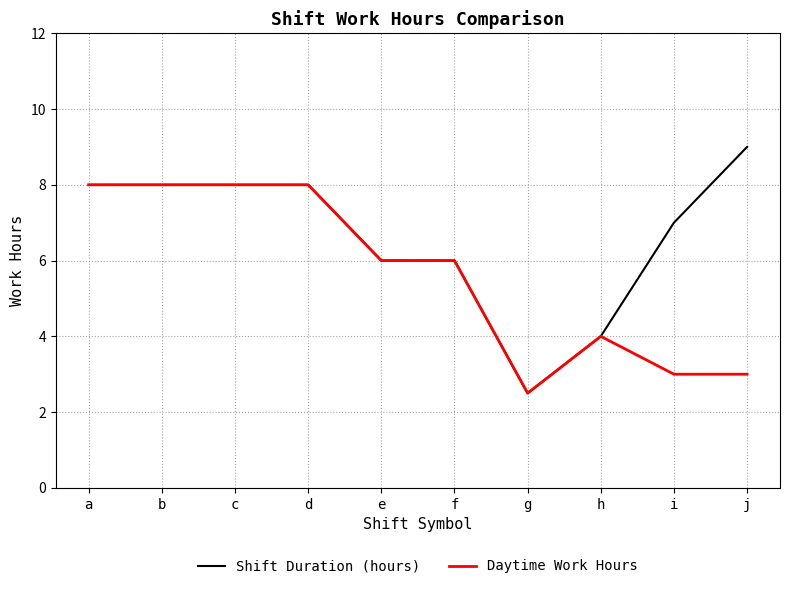

Reading right to left, list all the values displayed in this chart.

Shift Duration (hours): 9.0	7.0	4.0	2.5	6.0	6.0	8.0	8.0	8.0	8.0
Daytime Work Hours: 3.0	3.0	4.0	2.5	6.0	6.0	8.0	8.0	8.0	8.0